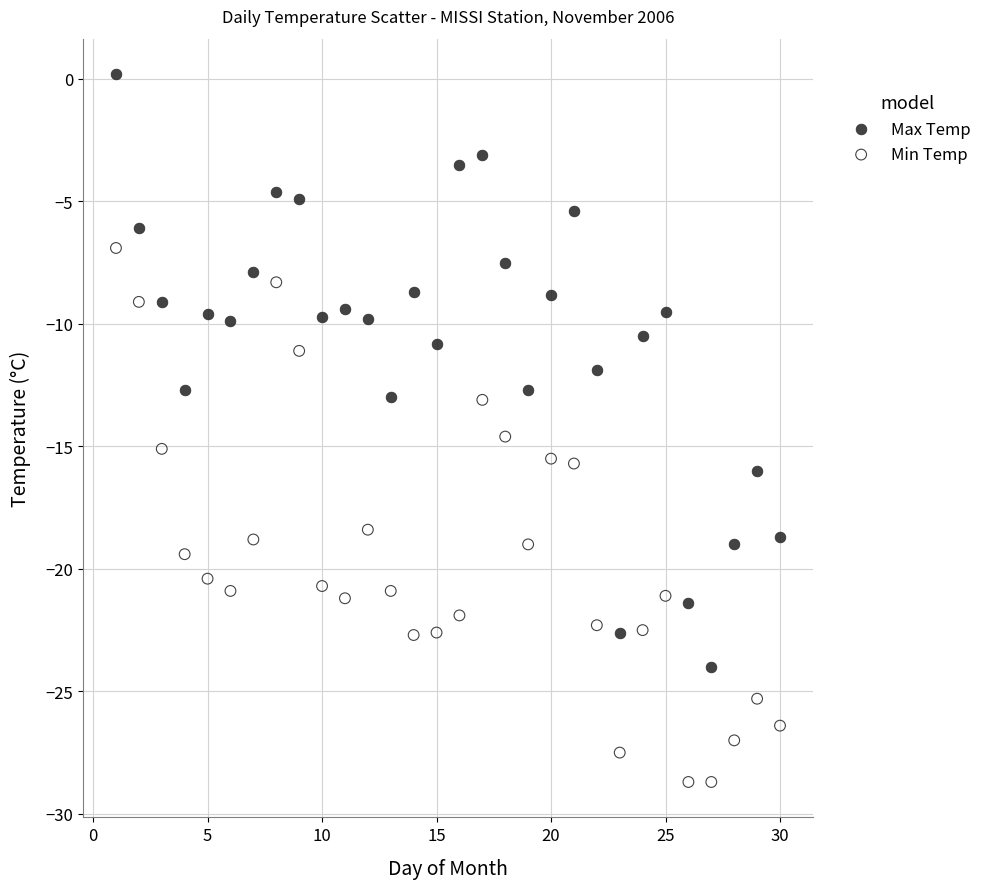

Across all data points, what is the range of X values (max minus min)?

29.0